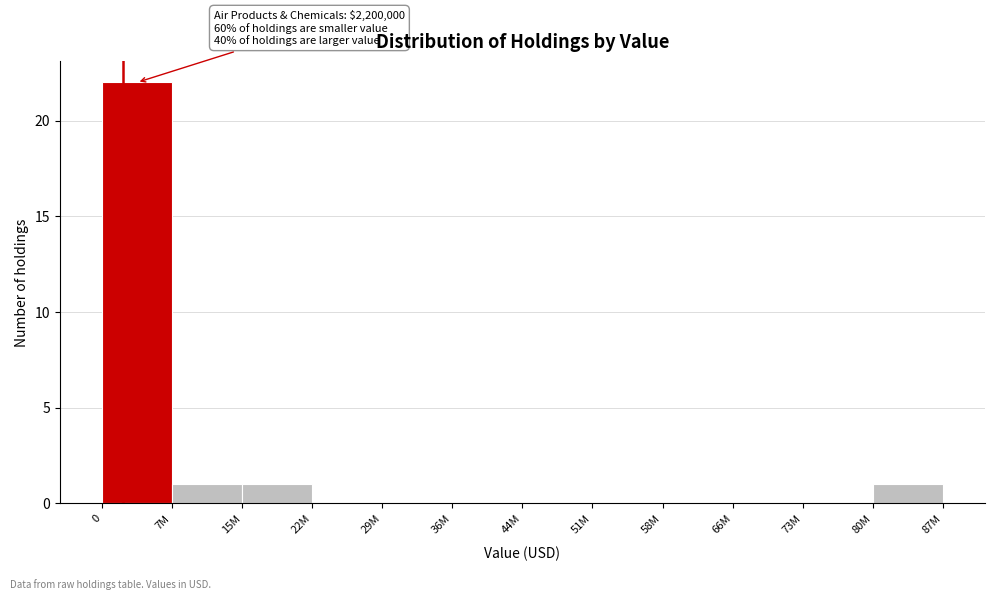

Reading left to right, transcribe all the data shown in this chart.

0=22	7M=1	15M=1	22M=0	29M=0	36M=0	44M=0	51M=0	58M=0	66M=0	73M=0	80M=1